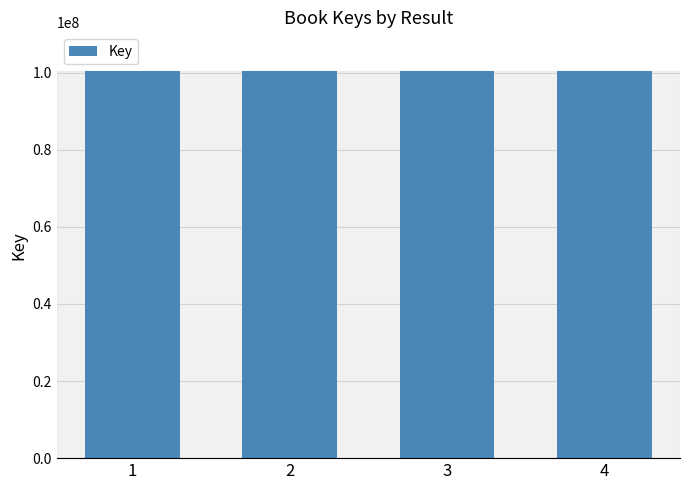

What is the sum of the values at 3 and 1?

200880985